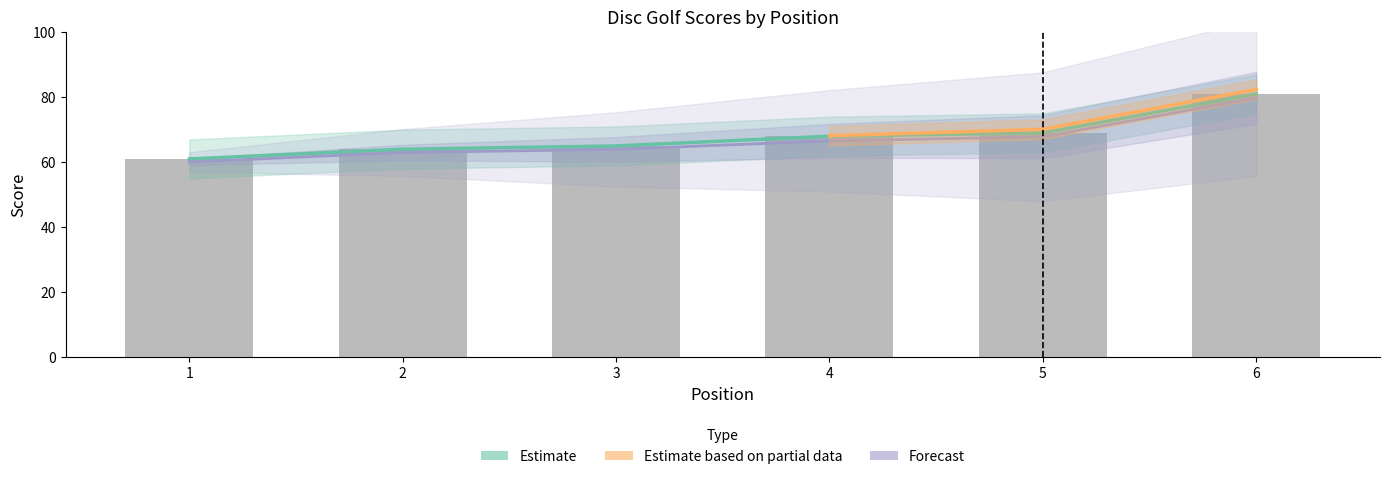

The value of hole_2A at 6 is 3. True or false?

False